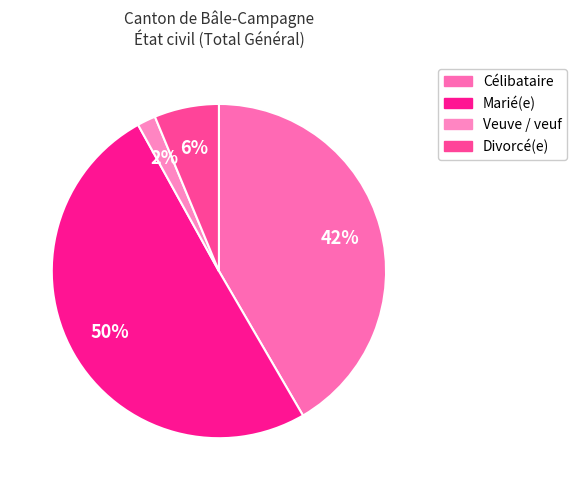

How many segments does this pie chart have?

4